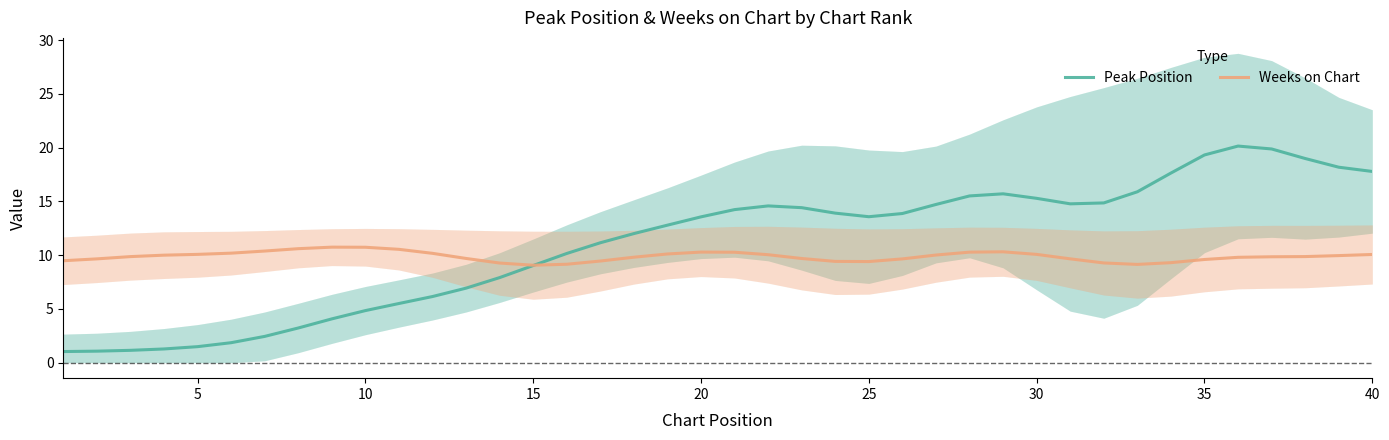

What is the value of the Weeks on Chart point at the 18th from the left?

9.8